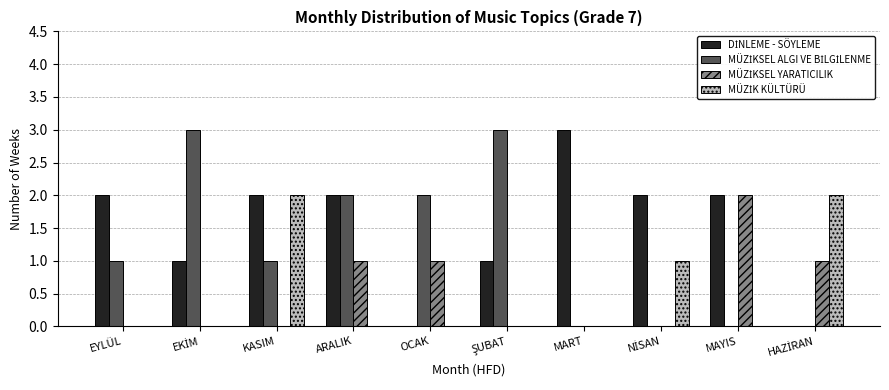

What is the total value across all series at KASIM?

5